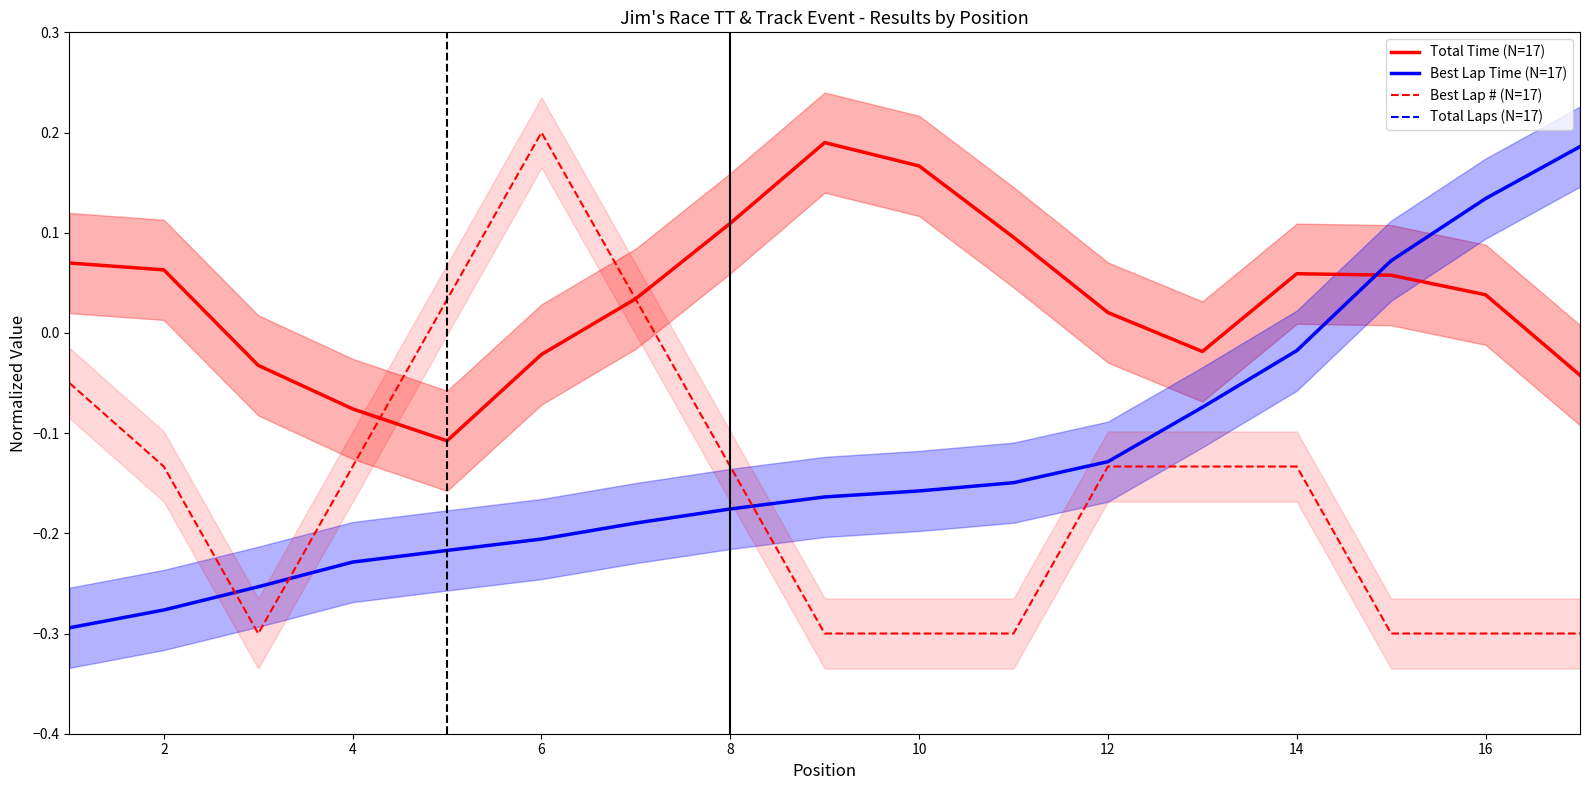

What are all the series names shown in the legend?

Total Time (N=17), Best Lap Time (N=17), Best Lap # (N=17), Total Laps (N=17)